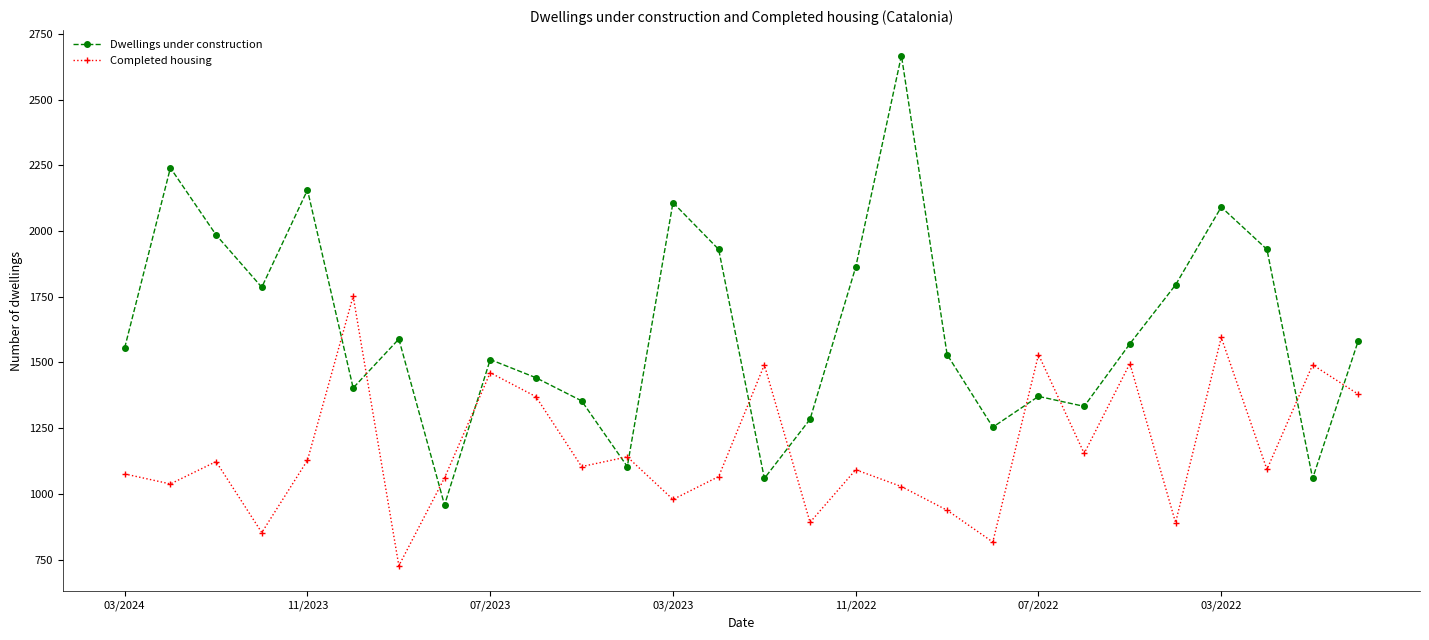

What is the difference between the second highest and second lowest values in the Completed housing series?

778